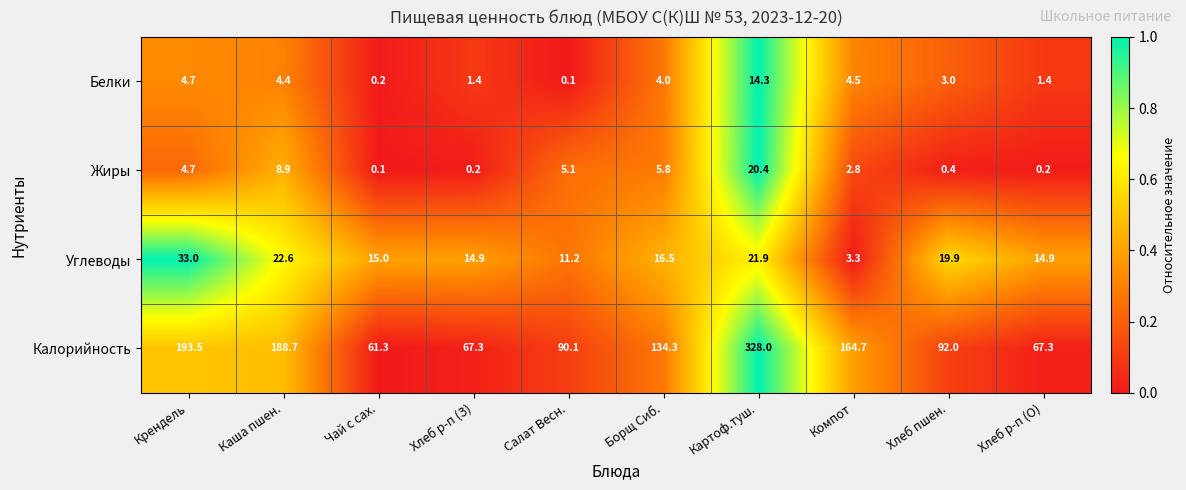

How many values in the Жиры series exceed 4?

5